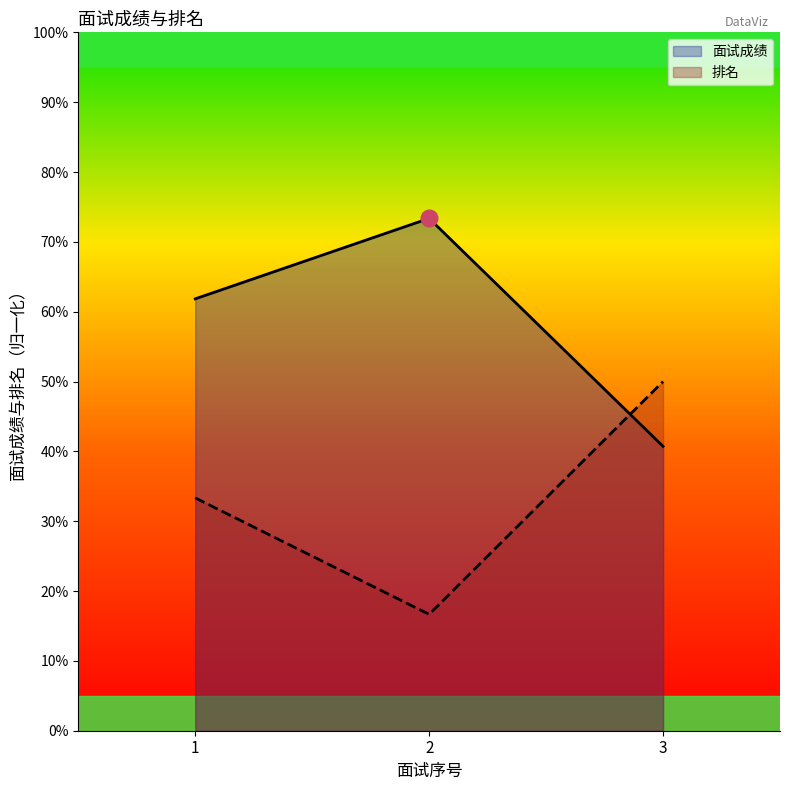

Reading left to right, extract all data points from this chart.

面试成绩: 1=61.8	2=73.4	3=40.7
排名: 1=33.3	2=16.7	3=50.0